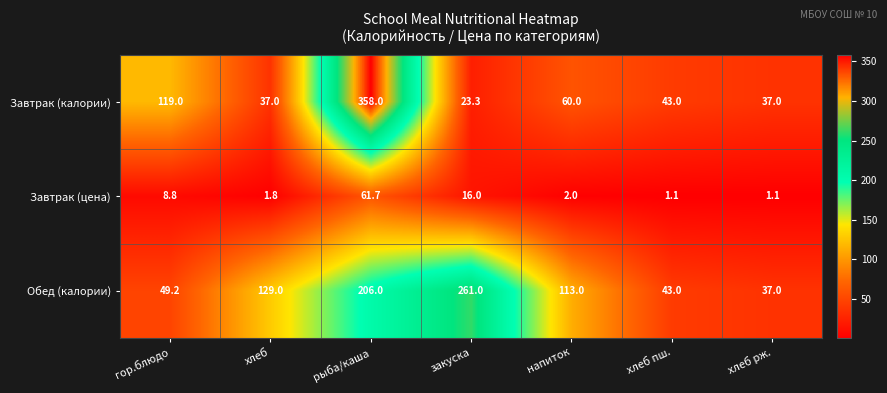

At which category is the sum across all series the highest?

рыба/каша